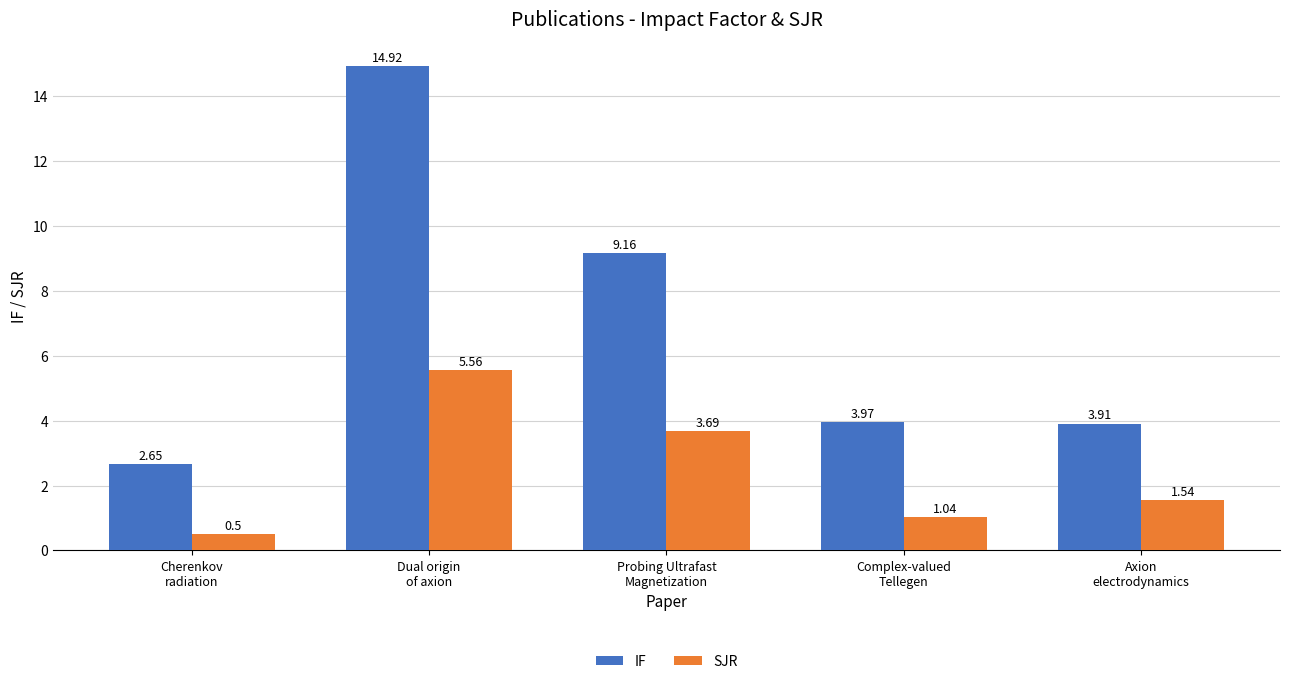

What is the average value of the IF series?

6.9